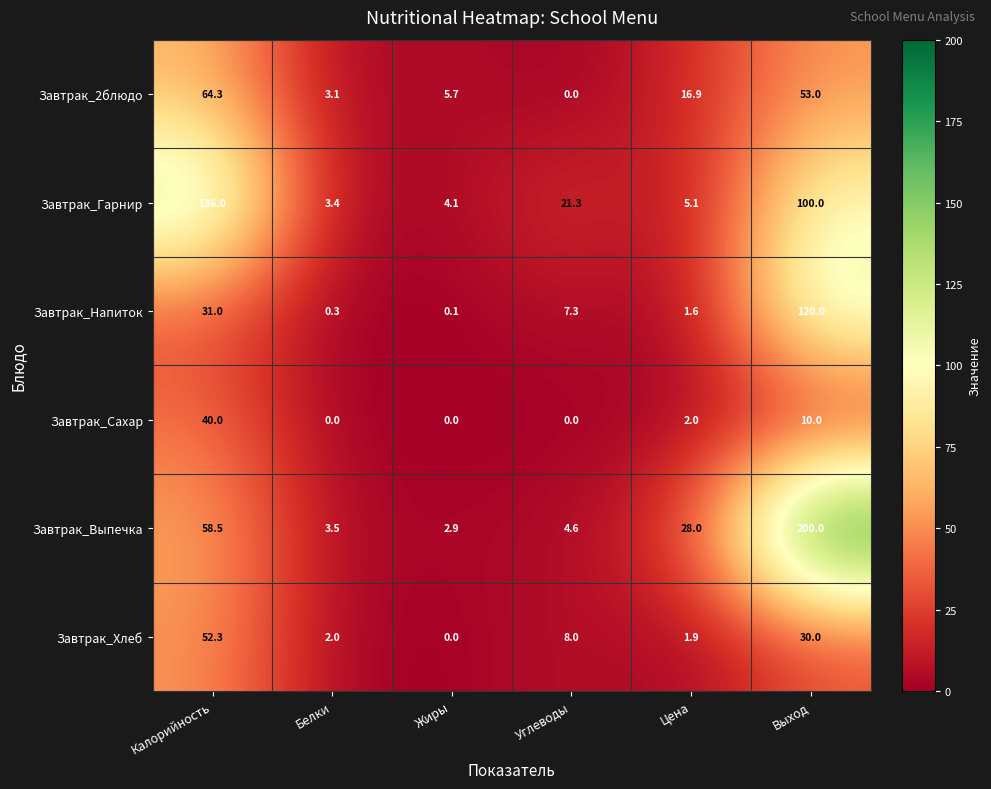

Where is Завтрак_Гарнир nearest to the value 69?

Выход